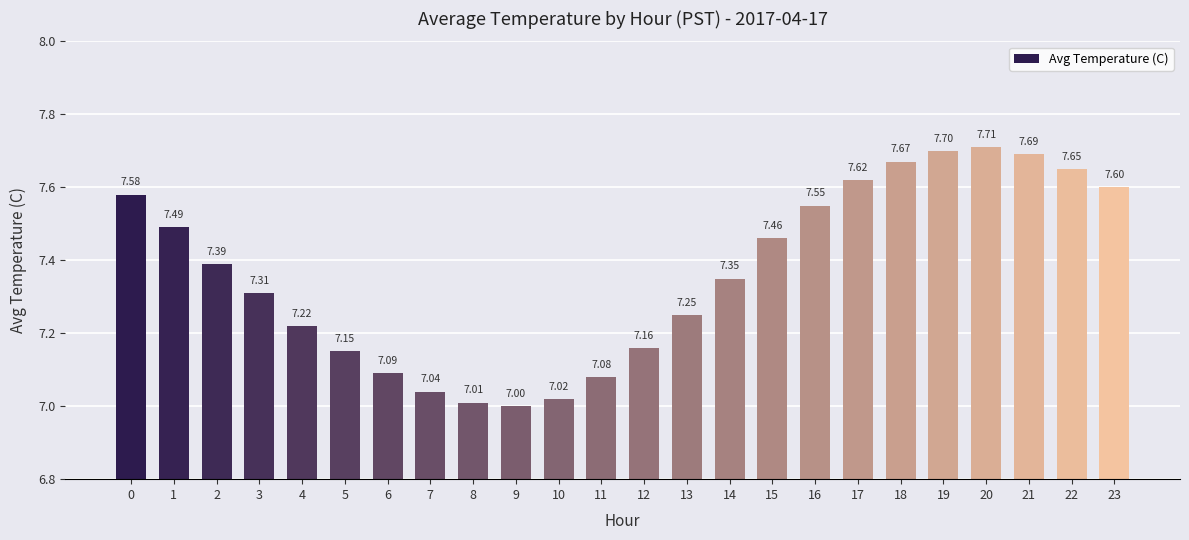

True or false: the data shows 2.3 at 22.

False